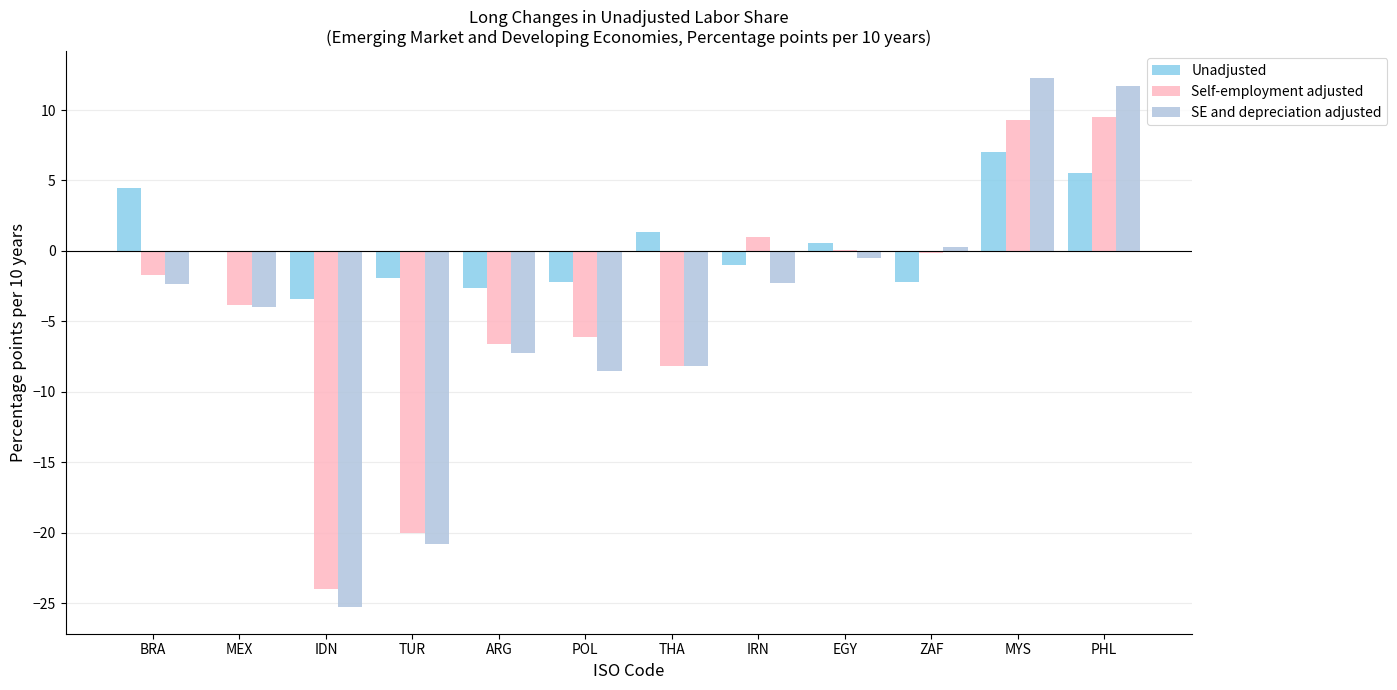

Which category has the highest value across all series?

MYS